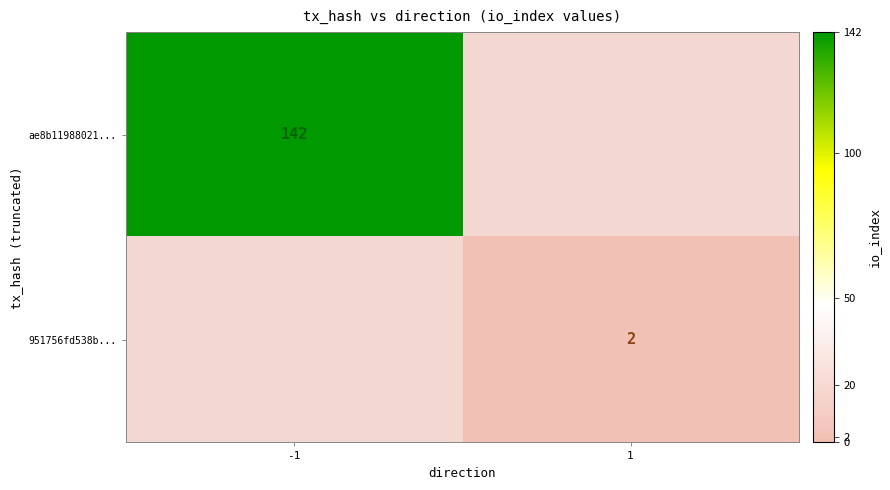

What is the total value across all series at 1?

2